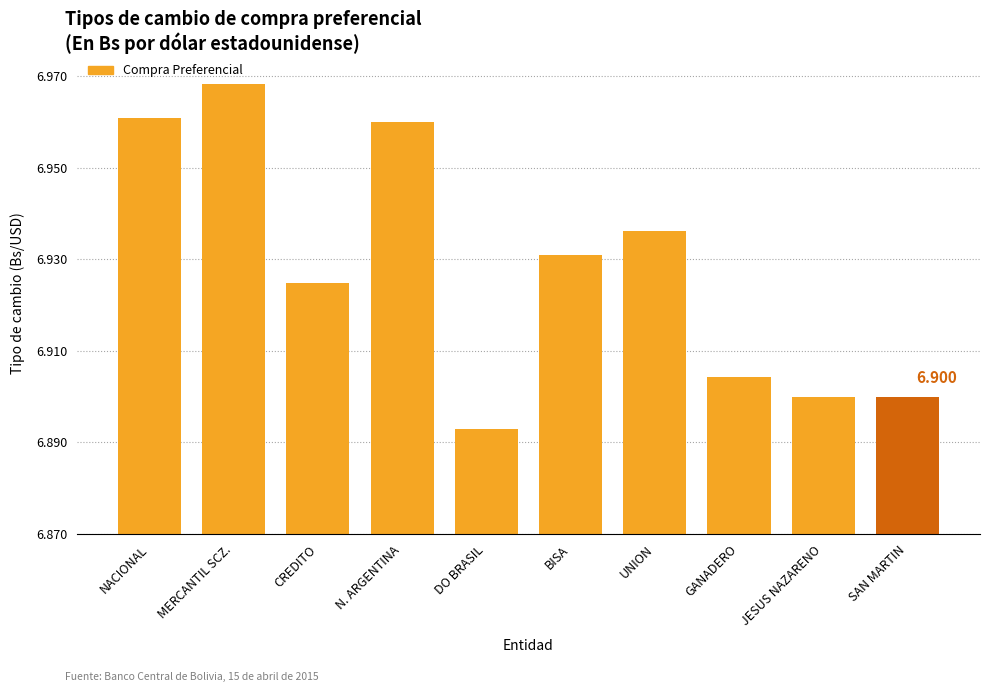

What is the label of the 6th bar from the right?

DO BRASIL